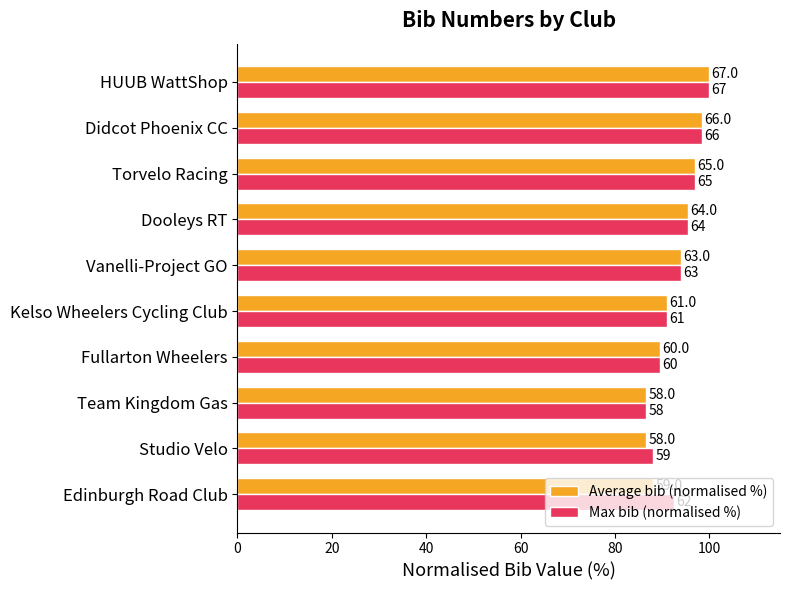

What are all the series names shown in the legend?

Average bib (normalised %), Max bib (normalised %)